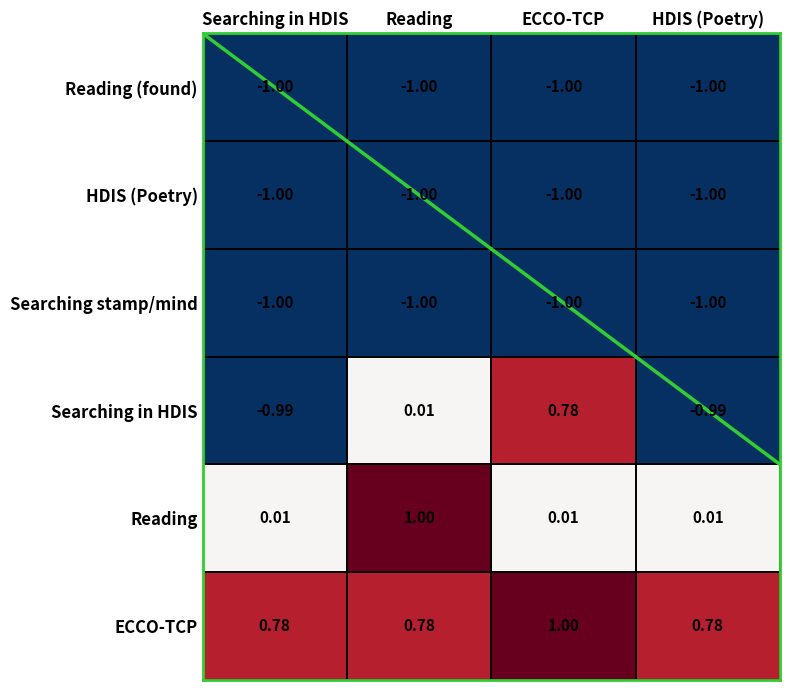

At which label does ECCO-TCP reach its peak?

ECCO-TCP